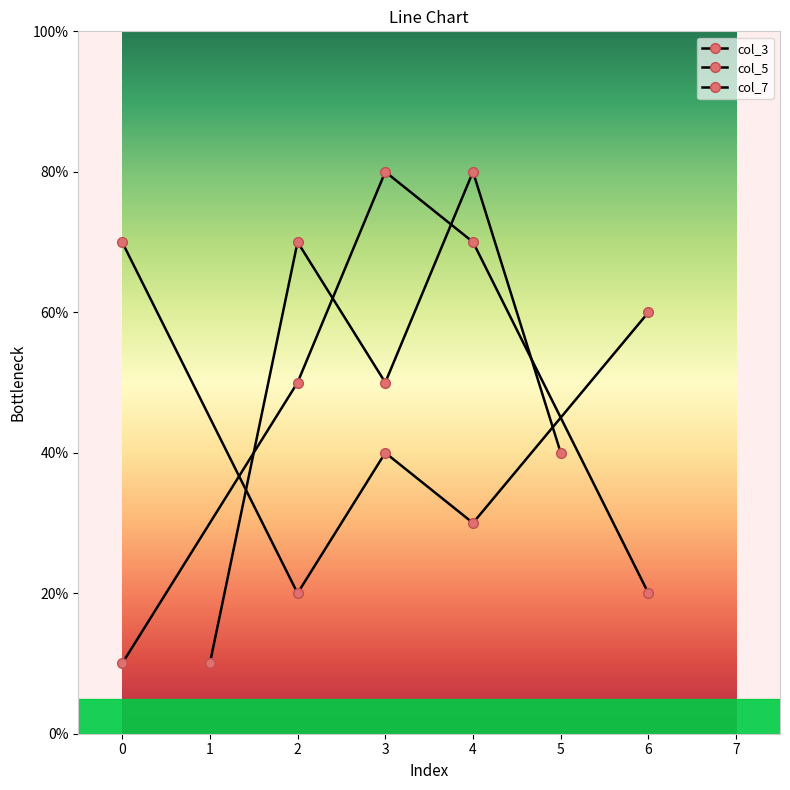

What are all the series names shown in the legend?

col_3, col_5, col_7